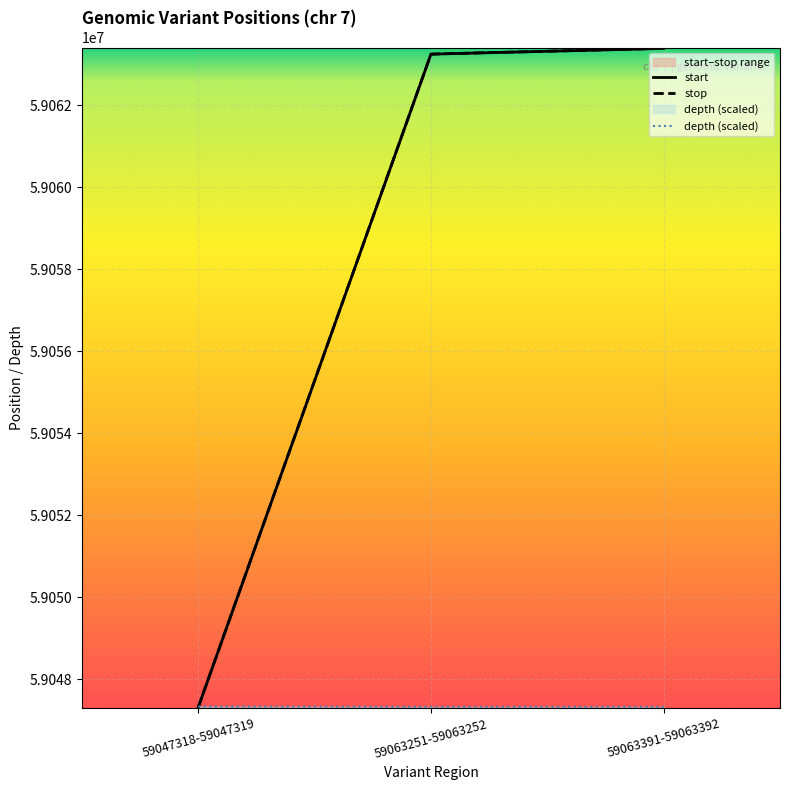

Which category has the highest value across all series?

59063391-59063392